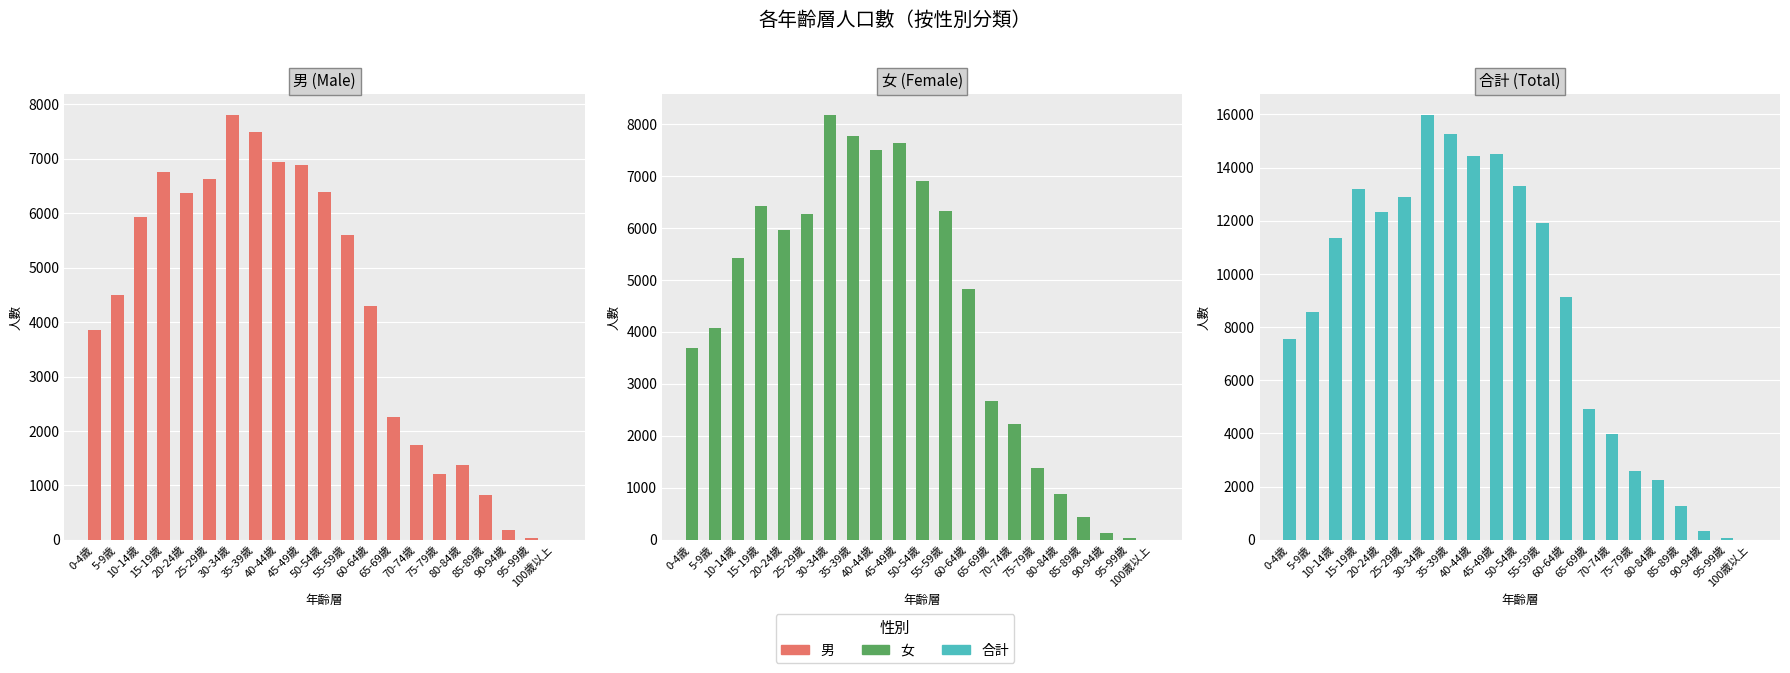

Which has a higher value, 70-74歲 or 40-44歲?

40-44歲